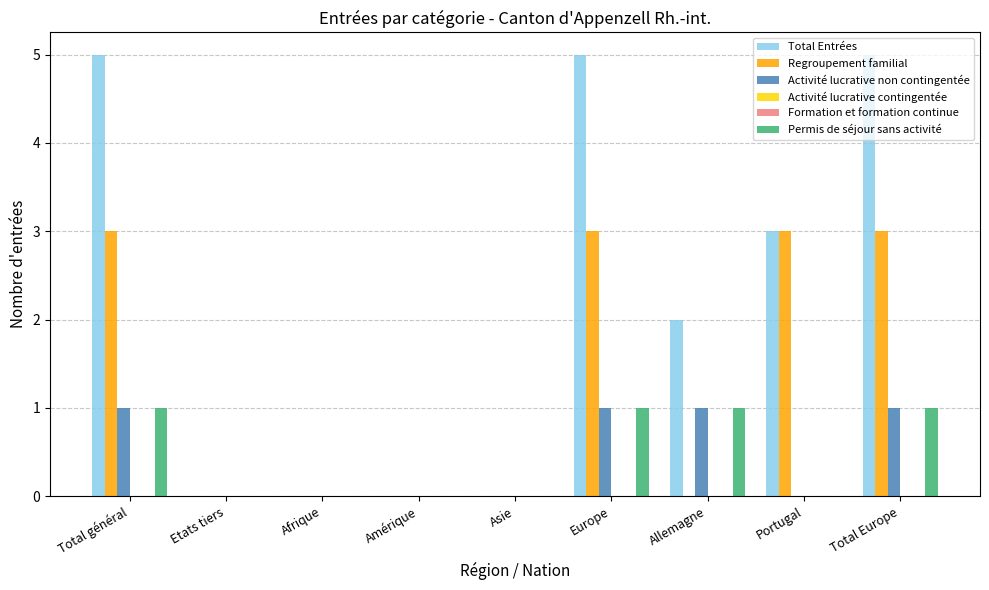

Reading left to right, transcribe all the data shown in this chart.

Total Entrées: Total général=5	Etats tiers=0	Afrique=0	Amérique=0	Asie=0	Europe=5	Allemagne=2	Portugal=3	Total Europe=5
Regroupement familial: Total général=3	Etats tiers=0	Afrique=0	Amérique=0	Asie=0	Europe=3	Allemagne=0	Portugal=3	Total Europe=3
Activité lucrative non contingentée: Total général=1	Etats tiers=0	Afrique=0	Amérique=0	Asie=0	Europe=1	Allemagne=1	Portugal=0	Total Europe=1
Activité lucrative contingentée: Total général=0	Etats tiers=0	Afrique=0	Amérique=0	Asie=0	Europe=0	Allemagne=0	Portugal=0	Total Europe=0
Formation et formation continue: Total général=0	Etats tiers=0	Afrique=0	Amérique=0	Asie=0	Europe=0	Allemagne=0	Portugal=0	Total Europe=0
Permis de séjour sans activité: Total général=1	Etats tiers=0	Afrique=0	Amérique=0	Asie=0	Europe=1	Allemagne=1	Portugal=0	Total Europe=1